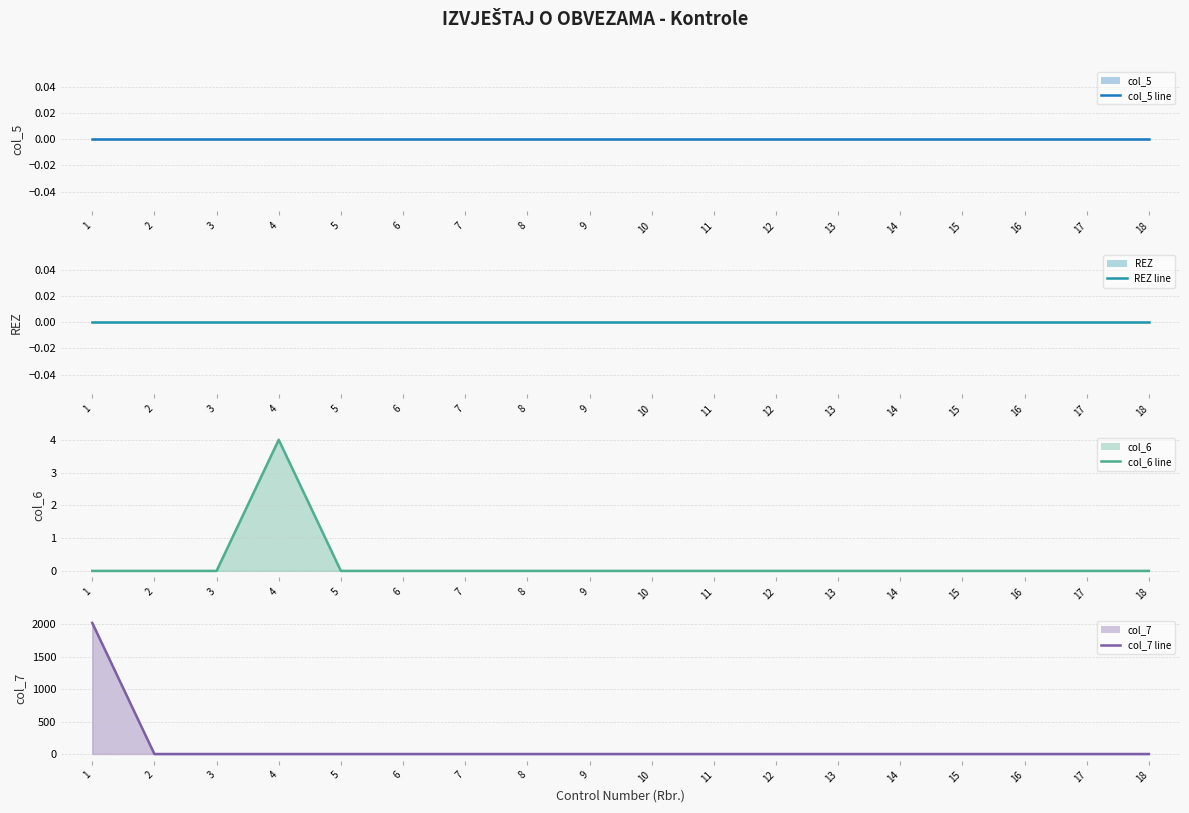

How many data points does each series have?

18